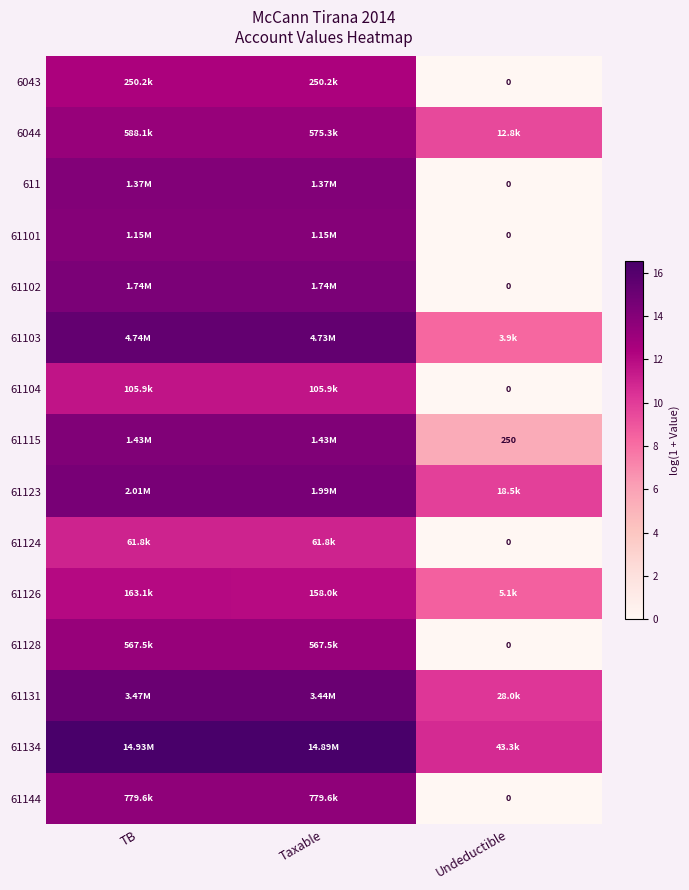

Where does the 6043 series first go above 12?

TB